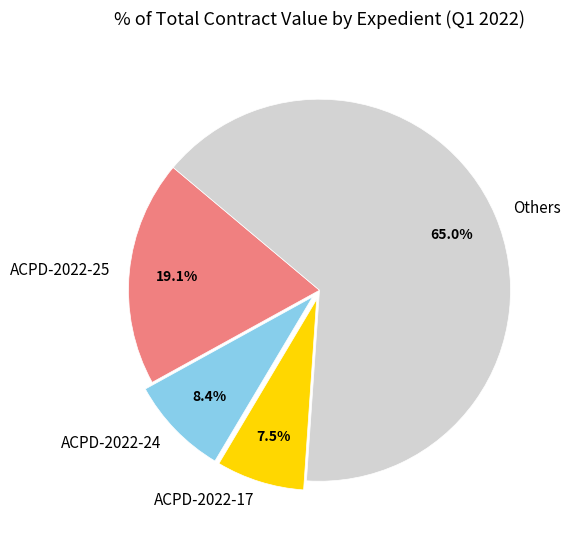

How many slices are in this pie chart?

4